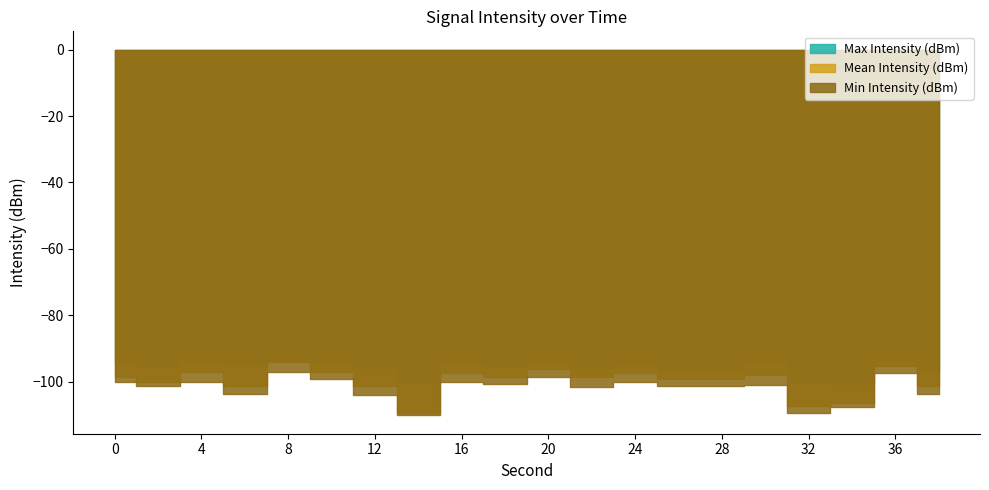

True or false: Max Intensity (dBm) and Min Intensity (dBm) cross at least once.

False